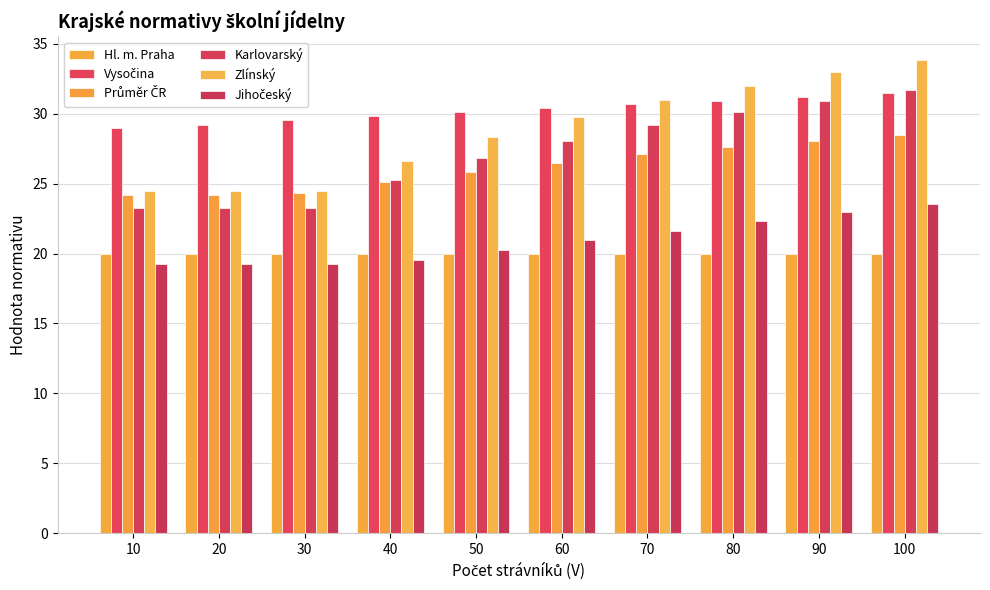

Reading right to left, list all the values displayed in this chart.

Hl. m. Praha: 100=20.0	90=20.0	80=20.0	70=20.0	60=20.0	50=20.0	40=20.0	30=20.0	20=20.0	10=20.0
Vysočina: 100=31.5	90=31.2	80=30.9	70=30.7	60=30.4	50=30.1	40=29.8	30=29.5	20=29.2	10=28.9
Průměr ČR: 100=28.5	90=28.1	80=27.6	70=27.1	60=26.5	50=25.8	40=25.1	30=24.3	20=24.2	10=24.2
Karlovarský: 100=31.7	90=30.9	80=30.1	70=29.2	60=28.1	50=26.8	40=25.3	30=23.3	20=23.3	10=23.3
Zlínský: 100=33.8	90=33.0	80=32.0	70=30.9	60=29.7	50=28.3	40=26.6	30=24.5	20=24.5	10=24.5
Jihočeský: 100=23.6	90=22.9	80=22.3	70=21.6	60=20.9	50=20.2	40=19.5	30=19.2	20=19.2	10=19.2